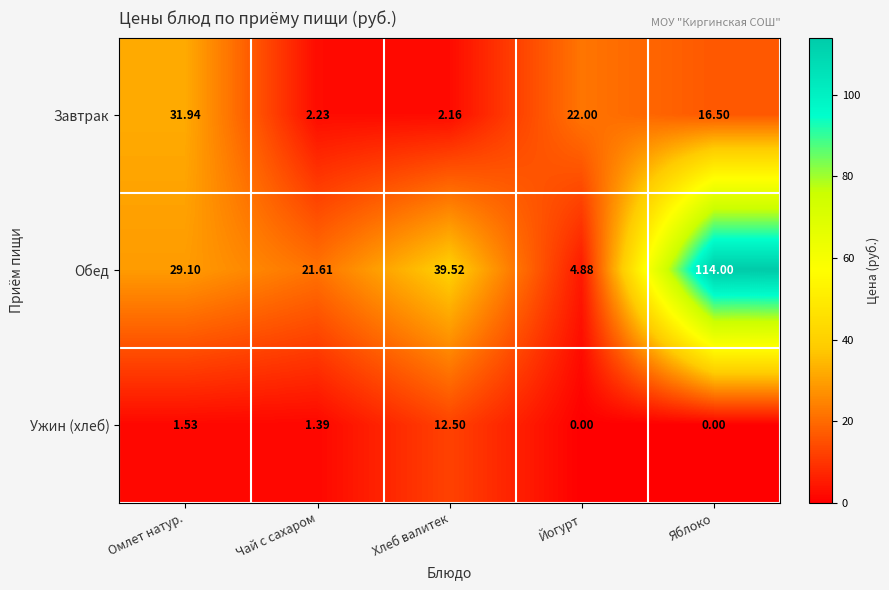

How many data points does each series have?

5